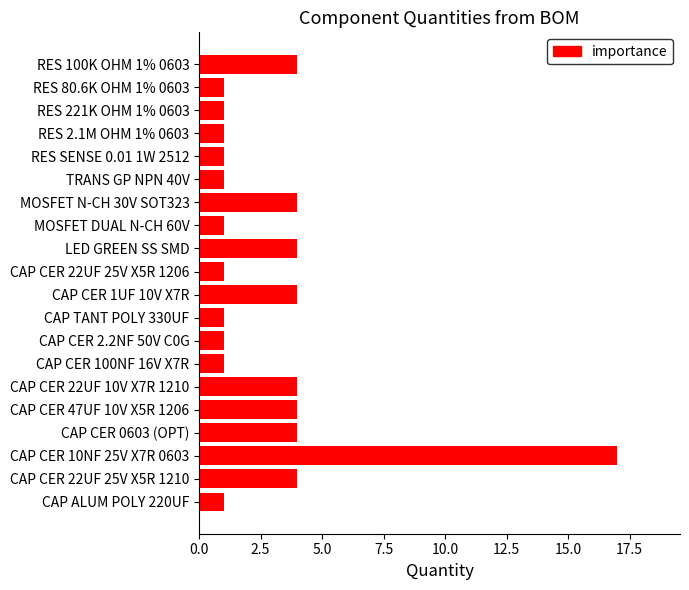

What is the maximum value shown in the chart?

17